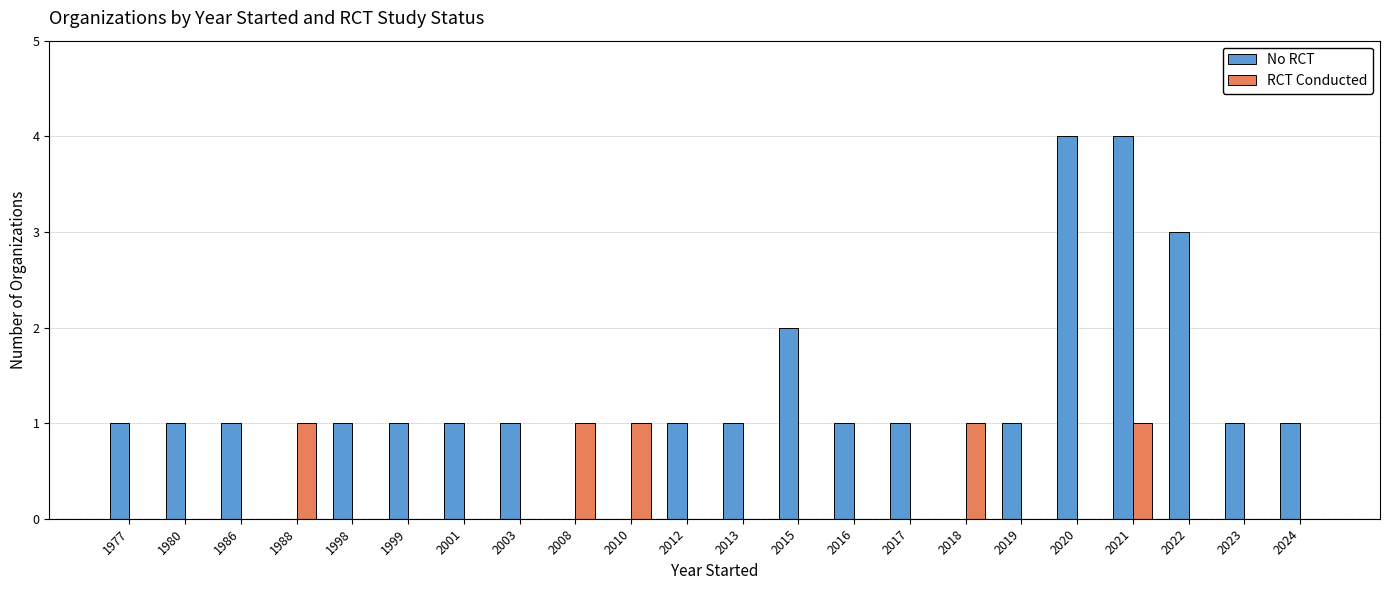

Reading left to right, extract all data points from this chart.

No RCT: 1977=1	1980=1	1986=1	1988=0	1998=1	1999=1	2001=1	2003=1	2008=0	2010=0	2012=1	2013=1	2015=2	2016=1	2017=1	2018=0	2019=1	2020=4	2021=4	2022=3	2023=1	2024=1
RCT Conducted: 1977=0	1980=0	1986=0	1988=1	1998=0	1999=0	2001=0	2003=0	2008=1	2010=1	2012=0	2013=0	2015=0	2016=0	2017=0	2018=1	2019=0	2020=0	2021=1	2022=0	2023=0	2024=0